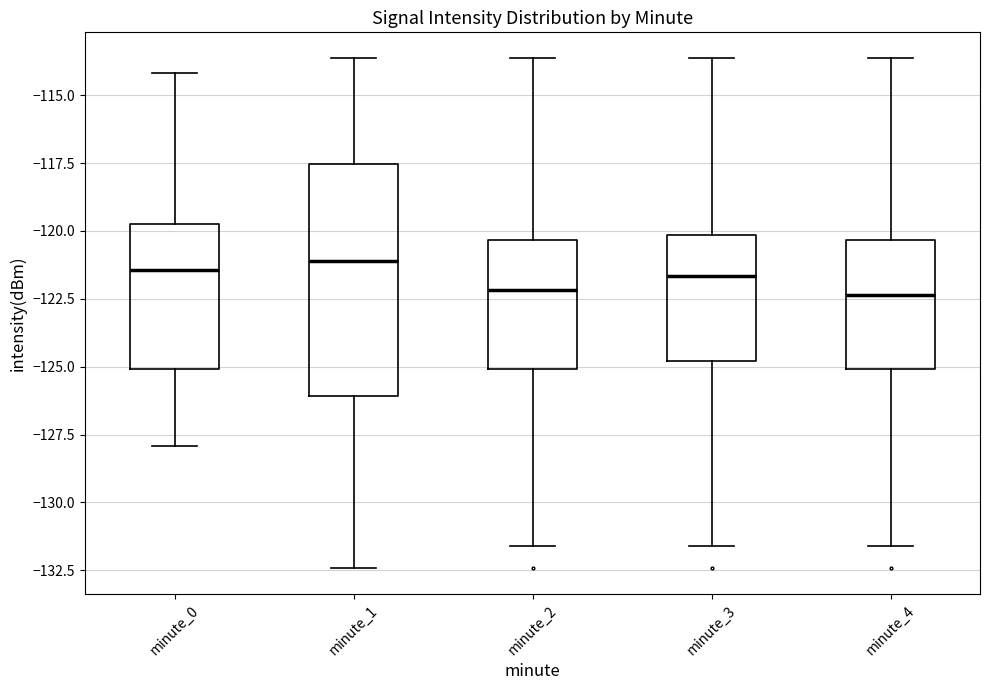

Where does the lower whisker of the box for minute_1 end on the y-axis? The values are not printed on the chart, so give them approximately, as read against the axis.

-132.5